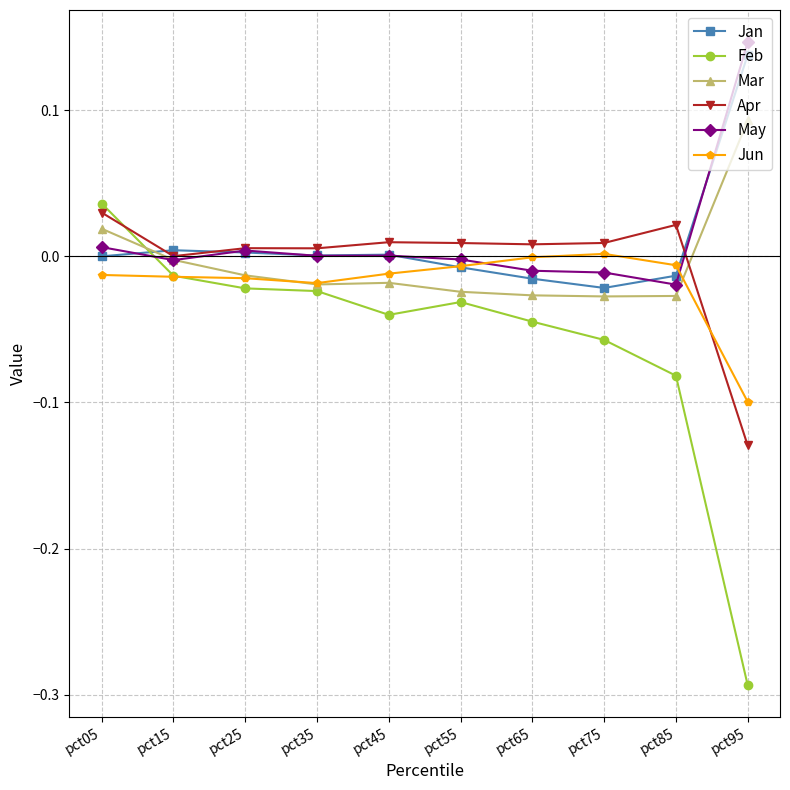

True or false: Jan has a value of -0.0 at pct75.

True